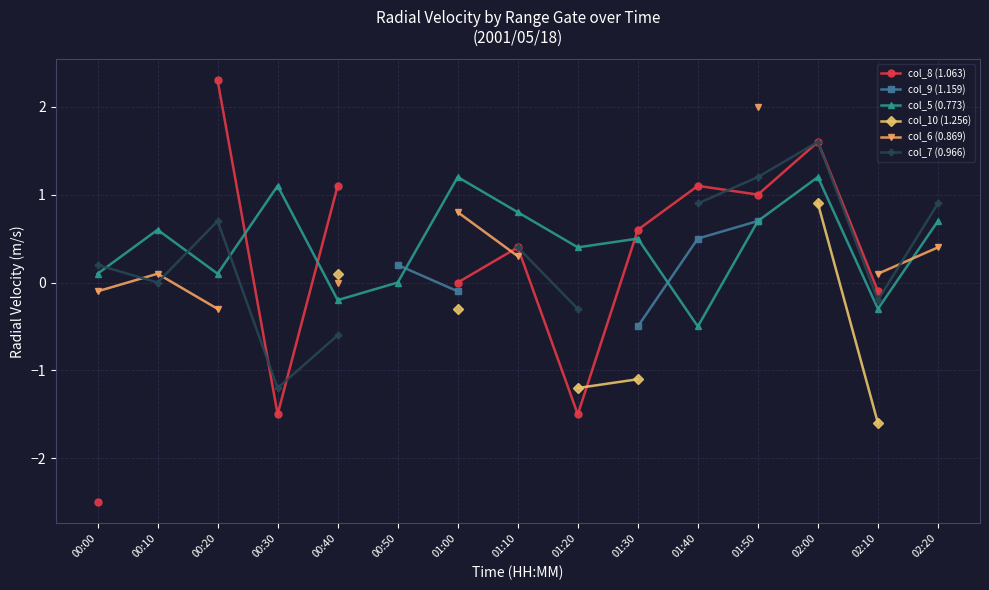

Is it true that col_8 (1.063) equals 1.1 at 01:40?

True